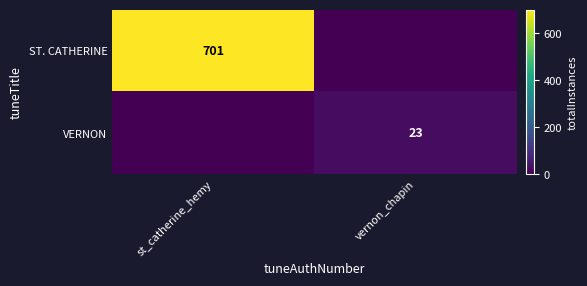

At how many categories does at least one series exceed 133?

1